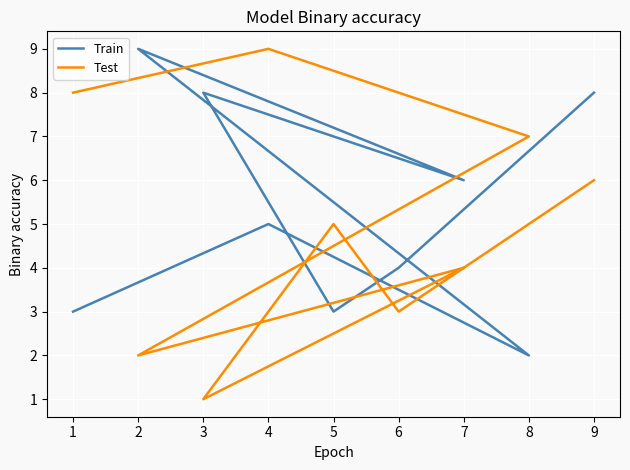

Count the number of data series in this chart.

2